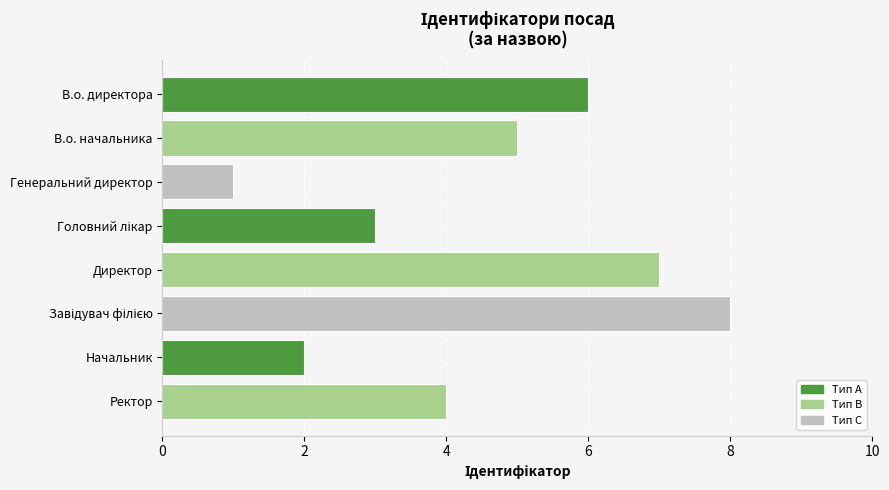

What is the difference between the maximum and minimum values?

7